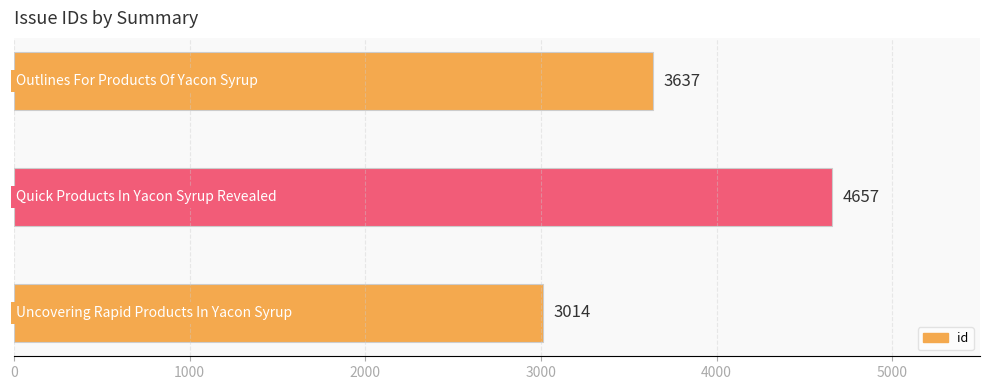

Count the values in the range 3014 to 4657.

3